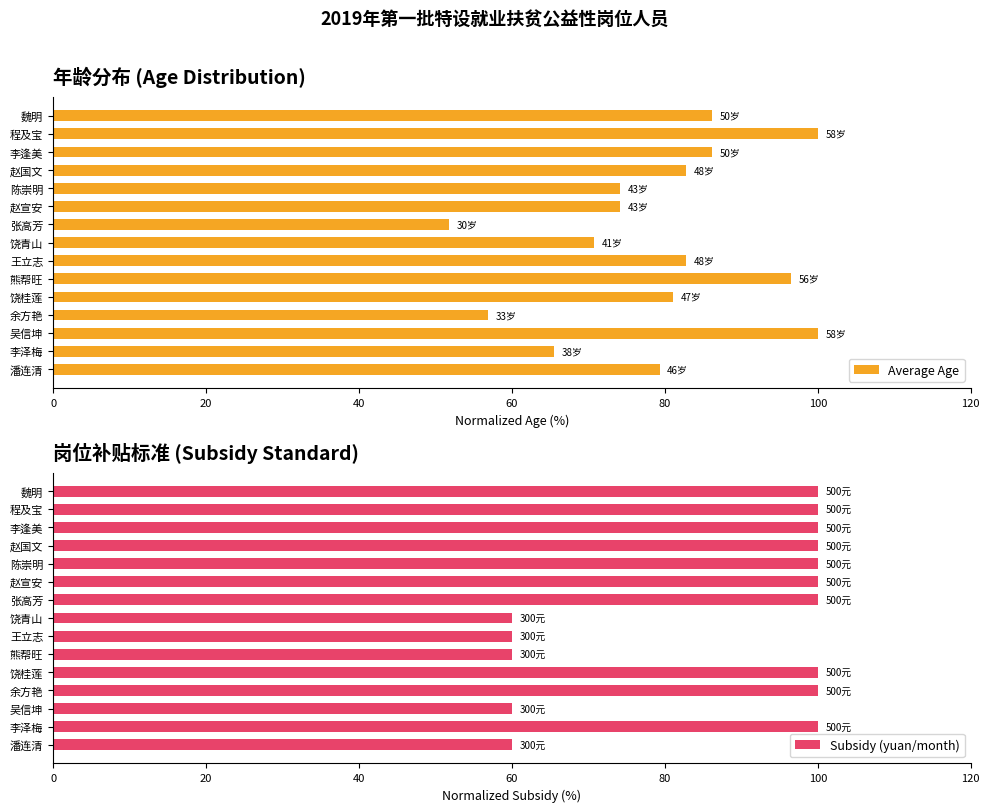

What is the average value of the Average Age series?

79.2